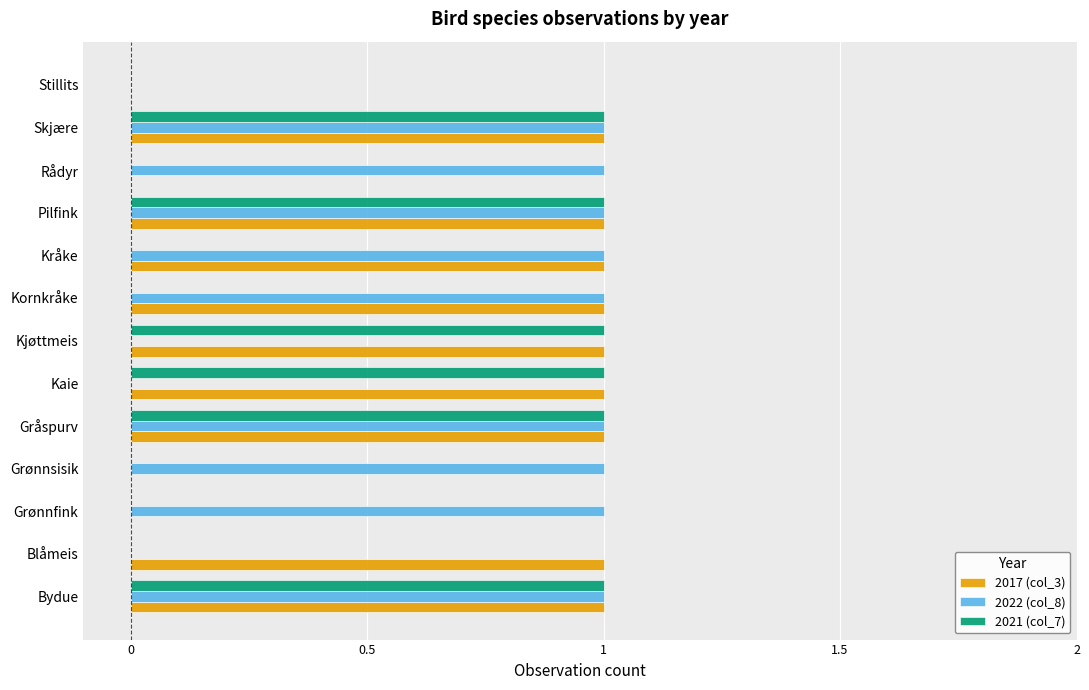

What is the sum of all 2022 (col_8) values?

9